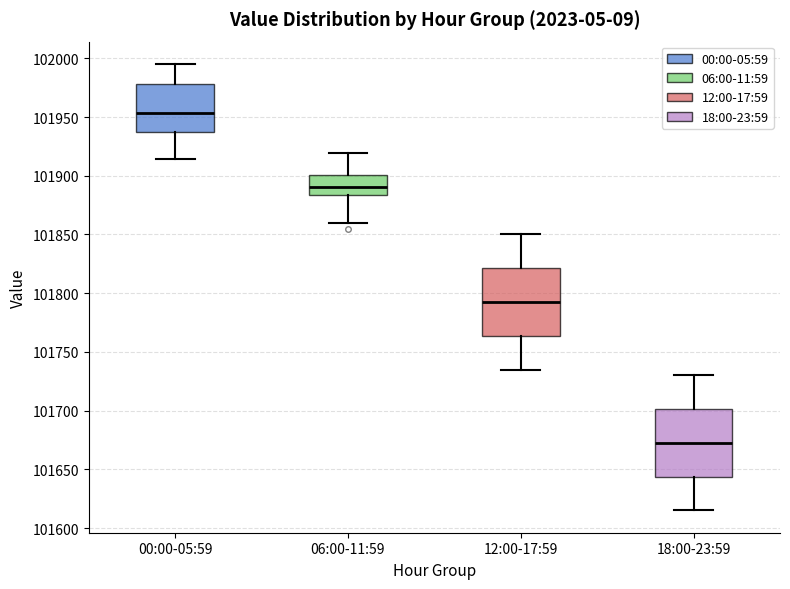

Which box has the highest median line?

00:00-05:59